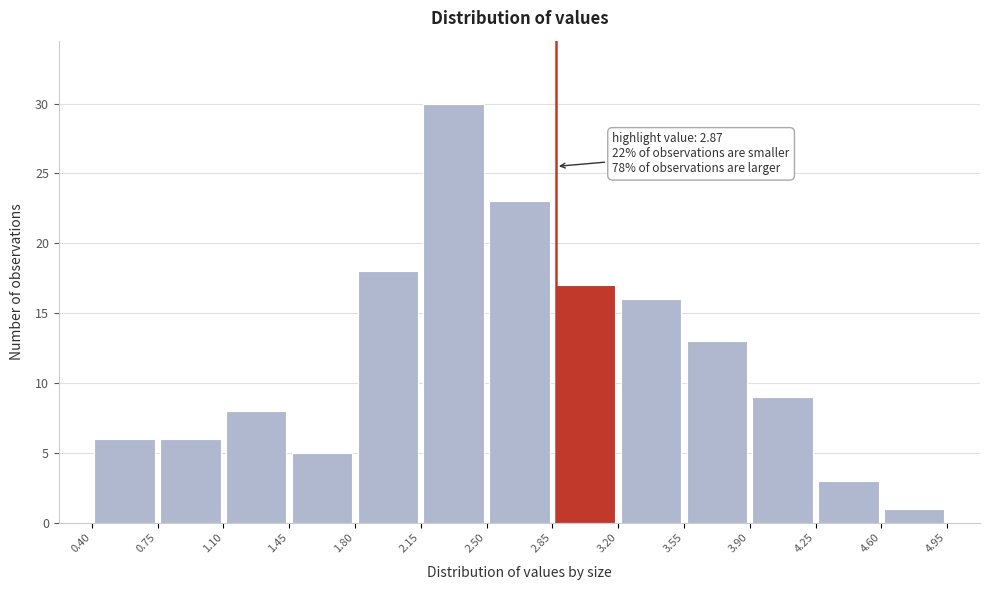

Over which range of the x-axis is the bar tallest?

2.15 to 2.50